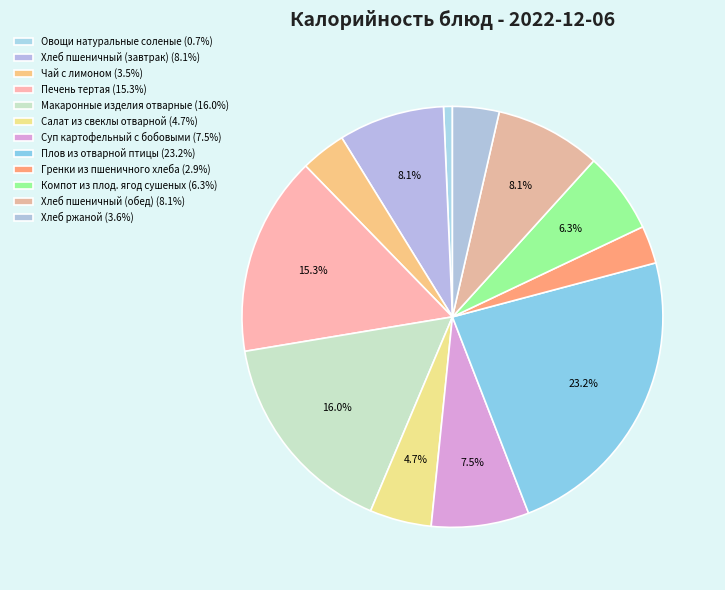

What is the smallest slice in the pie chart?

Овощи натуральные соленые